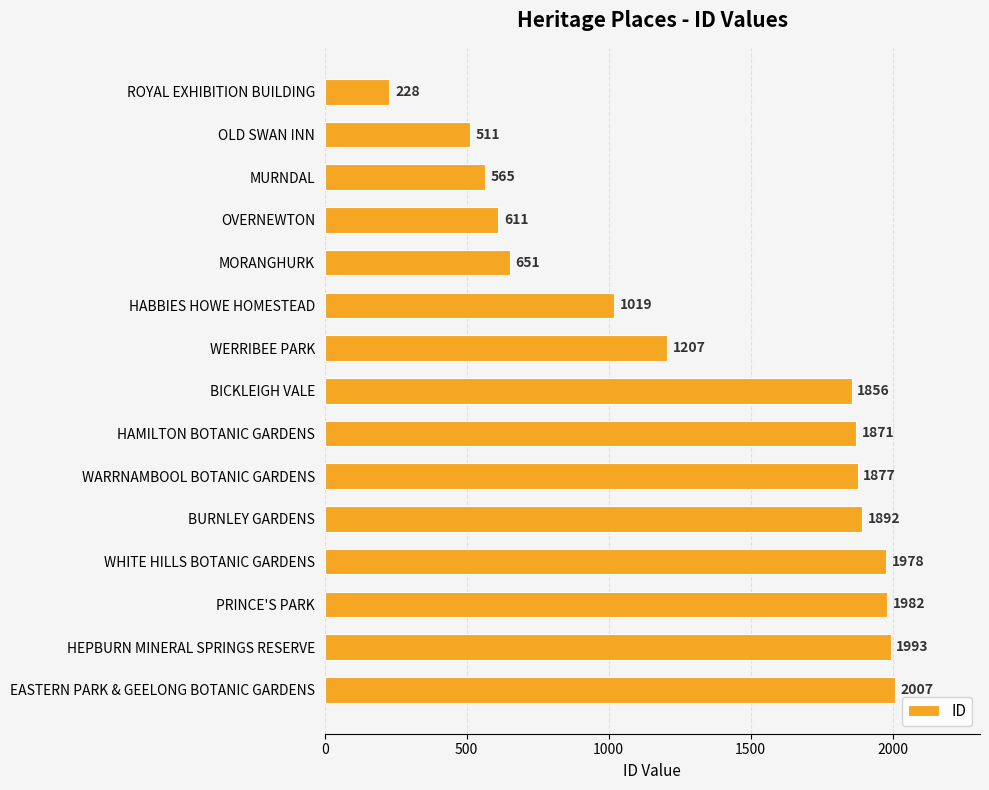

What is the approximate value at WHITE HILLS BOTANIC GARDENS?

1978